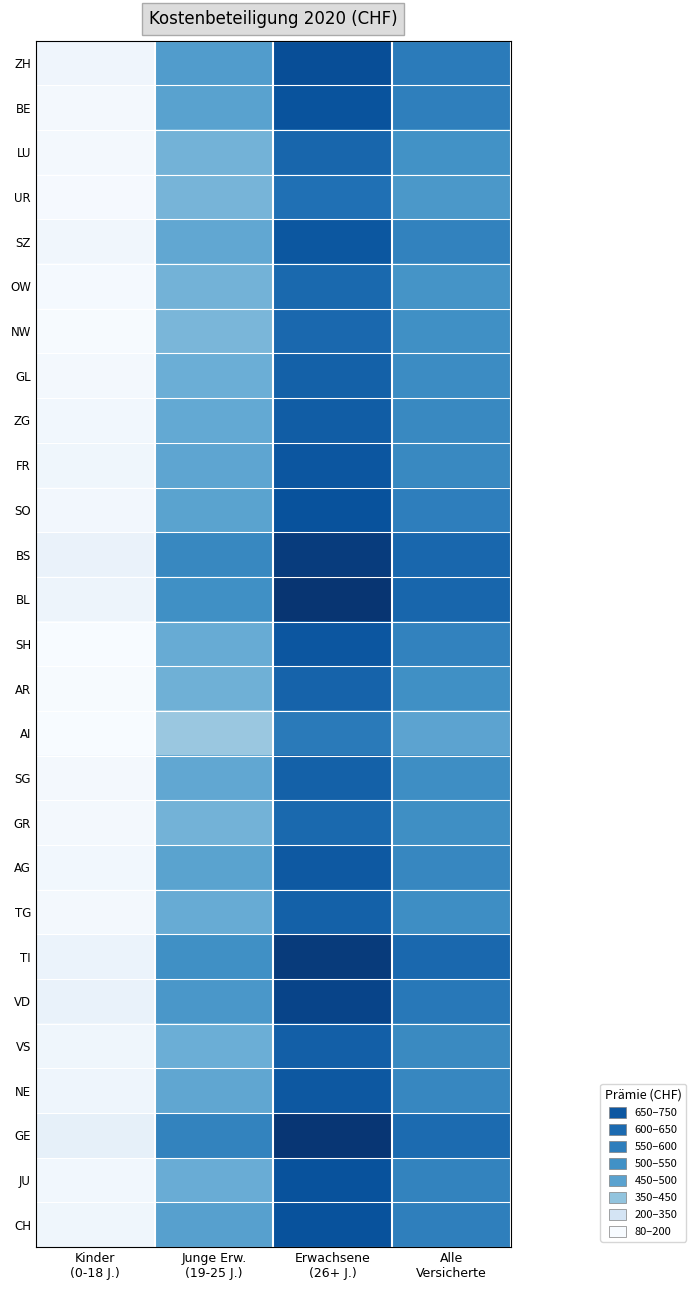

Reading left to right, what are all the values shown in this chart?

ZH: Kinder
(0-18 J.)=108.4	Junge Erw.
(19-25 J.)=465.6	Erwachsene
(26+ J.)=673.4	Alle
Versicherte=554.4
BE: Kinder
(0-18 J.)=91.6	Junge Erw.
(19-25 J.)=451.6	Erwachsene
(26+ J.)=659.4	Alle
Versicherte=544.2
LU: Kinder
(0-18 J.)=95.2	Junge Erw.
(19-25 J.)=400.1	Erwachsene
(26+ J.)=610.4	Alle
Versicherte=496.9
UR: Kinder
(0-18 J.)=87.6	Junge Erw.
(19-25 J.)=396.4	Erwachsene
(26+ J.)=584.7	Alle
Versicherte=478.3
SZ: Kinder
(0-18 J.)=103.5	Junge Erw.
(19-25 J.)=434.0	Erwachsene
(26+ J.)=649.7	Alle
Versicherte=536.0
OW: Kinder
(0-18 J.)=88.7	Junge Erw.
(19-25 J.)=399.7	Erwachsene
(26+ J.)=602.6	Alle
Versicherte=492.3
NW: Kinder
(0-18 J.)=84.0	Junge Erw.
(19-25 J.)=390.9	Erwachsene
(26+ J.)=605.4	Alle
Versicherte=502.3
GL: Kinder
(0-18 J.)=93.6	Junge Erw.
(19-25 J.)=414.5	Erwachsene
(26+ J.)=623.2	Alle
Versicherte=513.6
ZG: Kinder
(0-18 J.)=100.5	Junge Erw.
(19-25 J.)=429.1	Erwachsene
(26+ J.)=634.1	Alle
Versicherte=520.1
FR: Kinder
(0-18 J.)=104.4	Junge Erw.
(19-25 J.)=439.6	Erwachsene
(26+ J.)=651.0	Alle
Versicherte=521.2
SO: Kinder
(0-18 J.)=95.8	Junge Erw.
(19-25 J.)=447.7	Erwachsene
(26+ J.)=663.3	Alle
Versicherte=547.5
BS: Kinder
(0-18 J.)=123.5	Junge Erw.
(19-25 J.)=524.1	Erwachsene
(26+ J.)=716.4	Alle
Versicherte=607.2
BL: Kinder
(0-18 J.)=112.5	Junge Erw.
(19-25 J.)=503.6	Erwachsene
(26+ J.)=736.8	Alle
Versicherte=609.9
SH: Kinder
(0-18 J.)=80.7	Junge Erw.
(19-25 J.)=422.6	Erwachsene
(26+ J.)=651.8	Alle
Versicherte=535.6
AR: Kinder
(0-18 J.)=83.1	Junge Erw.
(19-25 J.)=409.0	Erwachsene
(26+ J.)=616.6	Alle
Versicherte=501.7
AI: Kinder
(0-18 J.)=79.0	Junge Erw.
(19-25 J.)=338.6	Erwachsene
(26+ J.)=558.5	Alle
Versicherte=446.1
SG: Kinder
(0-18 J.)=91.6	Junge Erw.
(19-25 J.)=434.2	Erwachsene
(26+ J.)=623.5	Alle
Versicherte=507.8
GR: Kinder
(0-18 J.)=92.5	Junge Erw.
(19-25 J.)=399.4	Erwachsene
(26+ J.)=601.7	Alle
Versicherte=505.0
AG: Kinder
(0-18 J.)=98.8	Junge Erw.
(19-25 J.)=446.5	Erwachsene
(26+ J.)=643.6	Alle
Versicherte=526.5
TG: Kinder
(0-18 J.)=92.3	Junge Erw.
(19-25 J.)=420.6	Erwachsene
(26+ J.)=621.8	Alle
Versicherte=507.2
TI: Kinder
(0-18 J.)=119.9	Junge Erw.
(19-25 J.)=503.4	Erwachsene
(26+ J.)=721.2	Alle
Versicherte=605.7
VD: Kinder
(0-18 J.)=125.9	Junge Erw.
(19-25 J.)=481.9	Erwachsene
(26+ J.)=695.1	Alle
Versicherte=563.8
VS: Kinder
(0-18 J.)=105.1	Junge Erw.
(19-25 J.)=413.5	Erwachsene
(26+ J.)=627.2	Alle
Versicherte=517.1
NE: Kinder
(0-18 J.)=110.5	Junge Erw.
(19-25 J.)=436.9	Erwachsene
(26+ J.)=645.4	Alle
Versicherte=525.2
GE: Kinder
(0-18 J.)=137.5	Junge Erw.
(19-25 J.)=533.0	Erwachsene
(26+ J.)=732.8	Alle
Versicherte=596.7
JU: Kinder
(0-18 J.)=100.6	Junge Erw.
(19-25 J.)=419.9	Erwachsene
(26+ J.)=661.2	Alle
Versicherte=534.0
CH: Kinder
(0-18 J.)=105.6	Junge Erw.
(19-25 J.)=454.3	Erwachsene
(26+ J.)=662.2	Alle
Versicherte=543.6